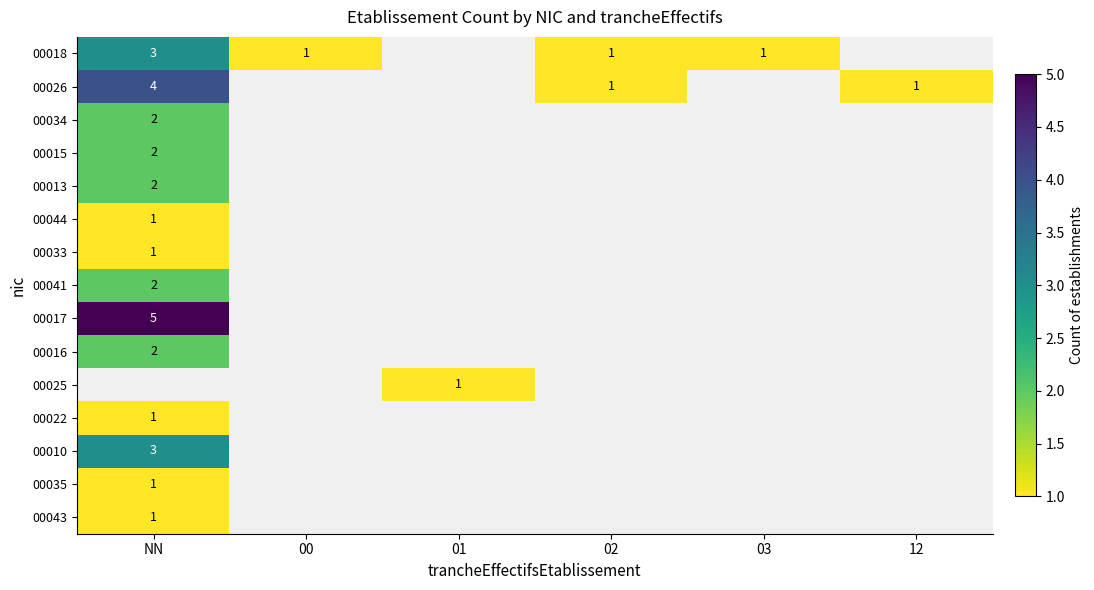

The 00022 series shows 1 at NN. True or false?

True